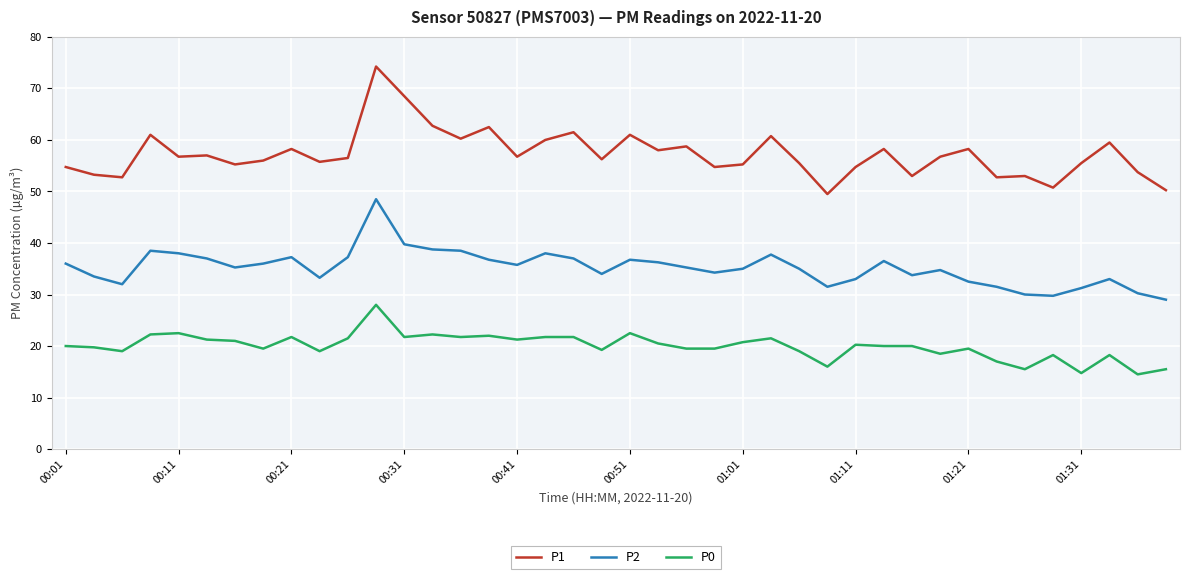

How many lines are shown in the chart?

3